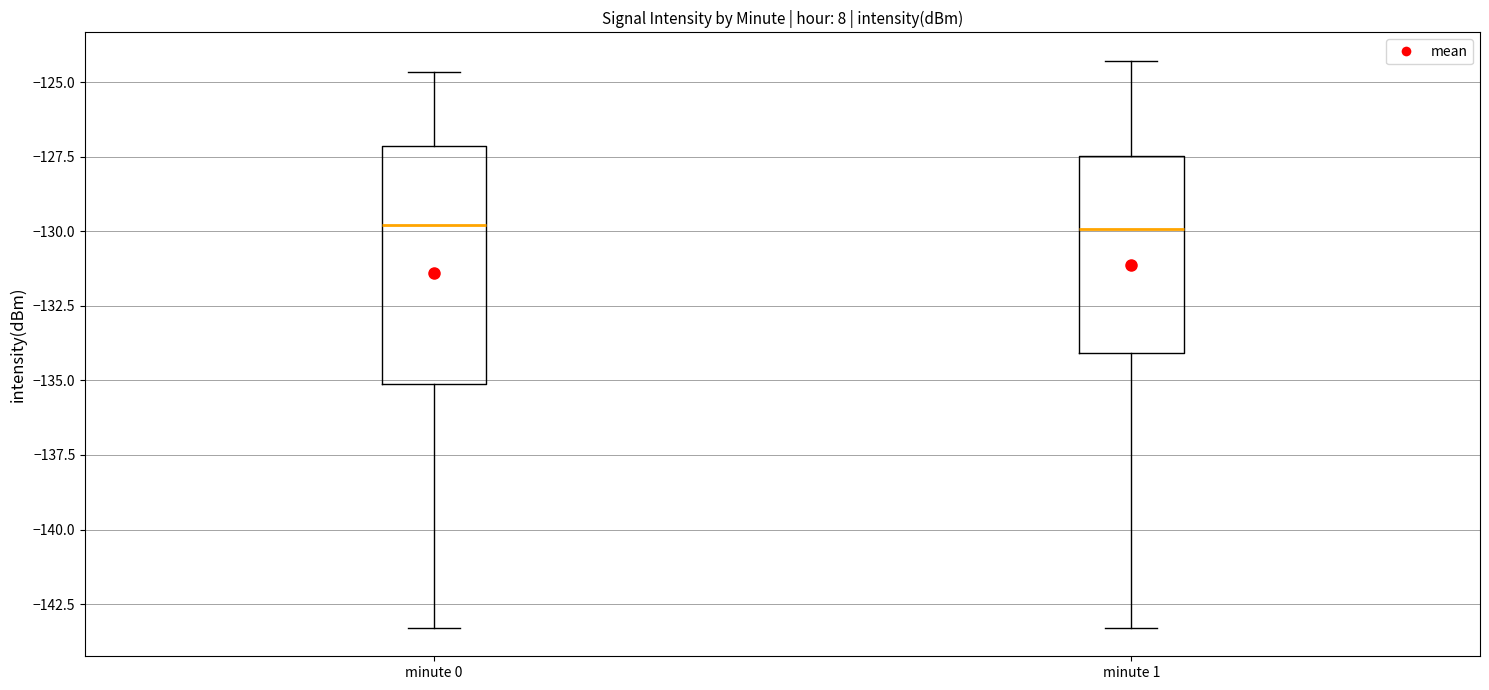

Which box is the tallest, from its lower edge to its upper edge?

minute 0